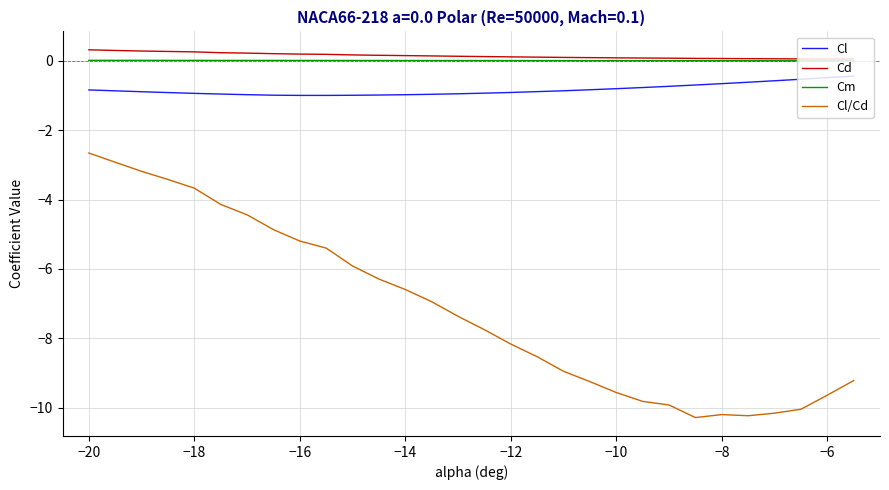

What is the minimum value shown in the chart?

-10.3